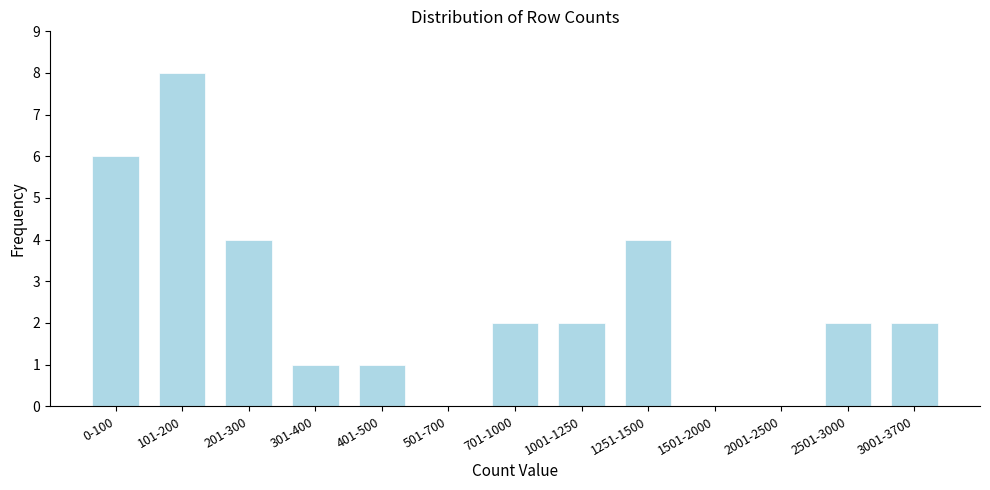

Reading left to right, list all the values displayed in this chart.

0-100=6	101-200=8	201-300=4	301-400=1	401-500=1	501-700=0	701-1000=2	1001-1250=2	1251-1500=4	1501-2000=0	2001-2500=0	2501-3000=2	3001-3700=2